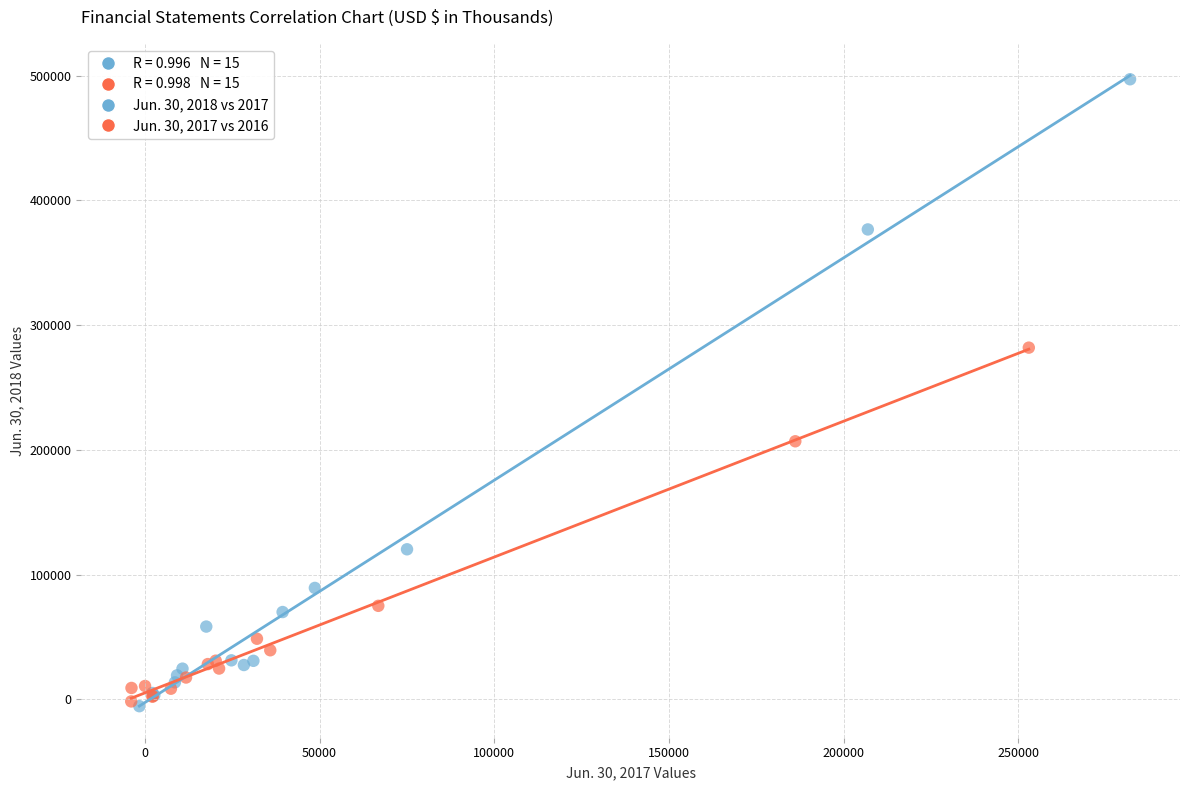

Which series has the largest Y range (max minus min)?

Jun. 30, 2018 vs 2017